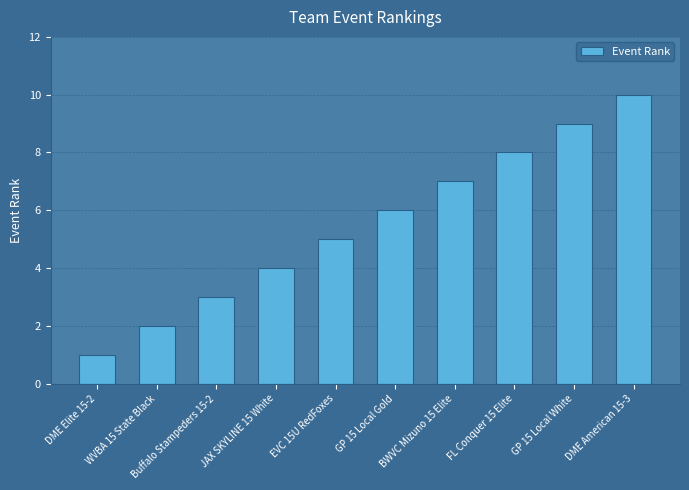

How many distinct data groups are displayed?

1